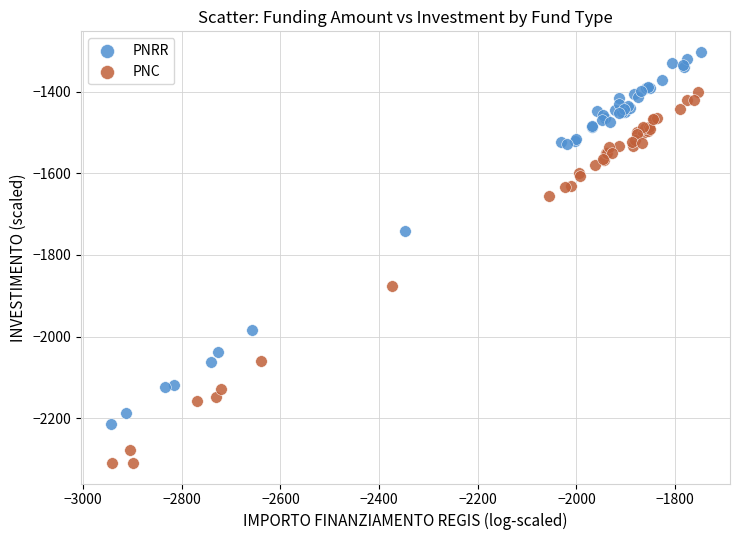

Which series reaches the maximum Y coordinate?

PNRR